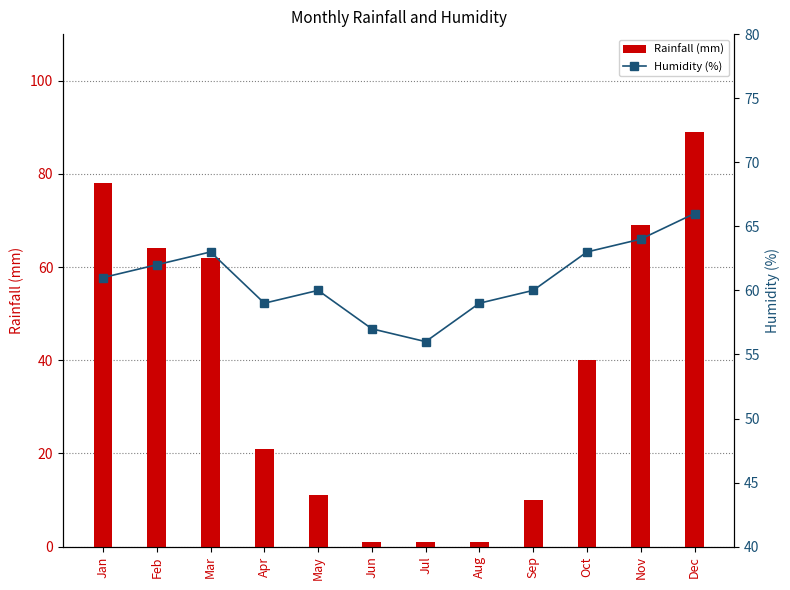

What is the value of the Rainfall (mm) bar at the 9th from the left?

10